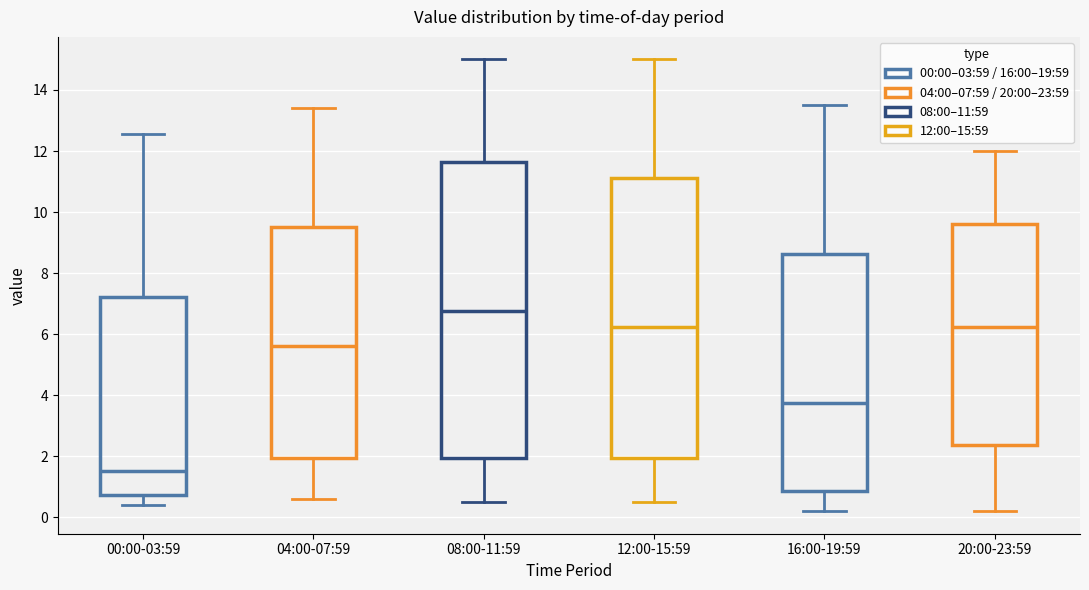

Reading left to right, read every box against the y-axis: the position of its median line, the range the box covers, and the ends of its whiskers. The values are not printed on the chart, so give them approximately, as read against the axis.

00:00-03:59: median 1.6, box 0.8 to 7.2, whiskers 0.4 to 12.6
04:00-07:59: median 5.6, box 2.0 to 9.6, whiskers 0.6 to 13.4
08:00-11:59: median 6.8, box 2.0 to 11.6, whiskers 0.6 to 15.0
12:00-15:59: median 6.2, box 2.0 to 11.2, whiskers 0.6 to 15.0
16:00-19:59: median 3.8, box 0.8 to 8.6, whiskers 0.2 to 13.6
20:00-23:59: median 6.2, box 2.4 to 9.6, whiskers 0.2 to 12.0